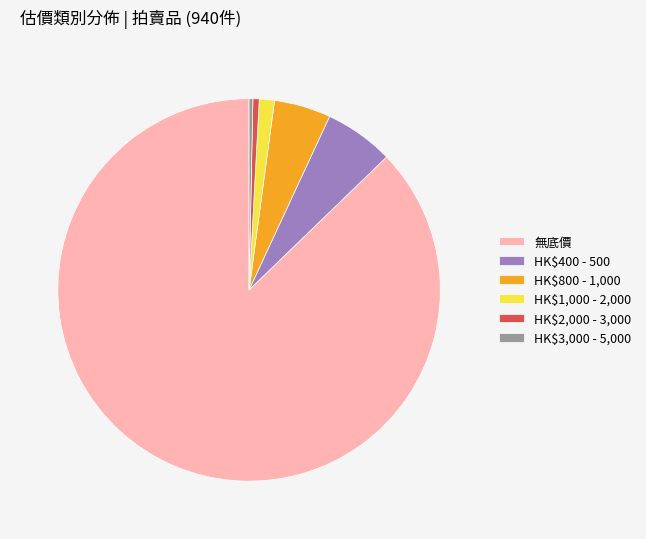

The HK$800 - 1,000 slice represents 5% of the pie. True or false?

True